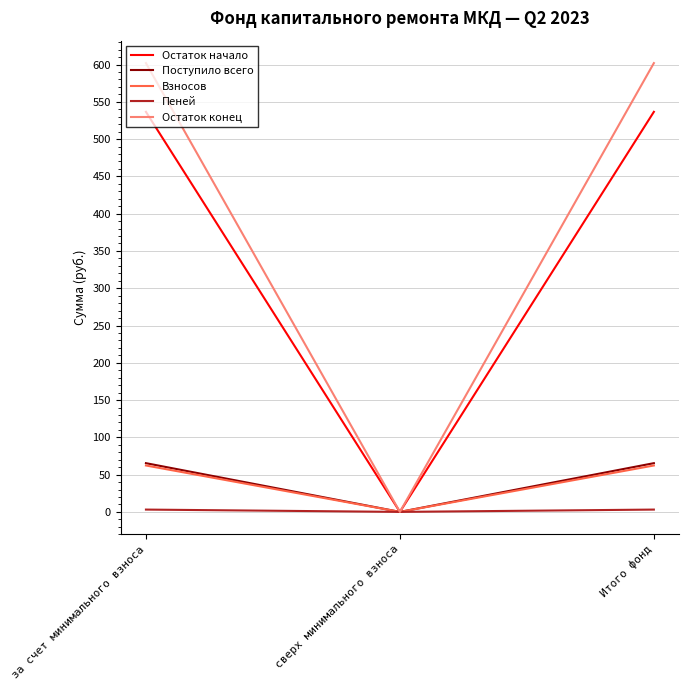

Count the number of categories in the chart.

3